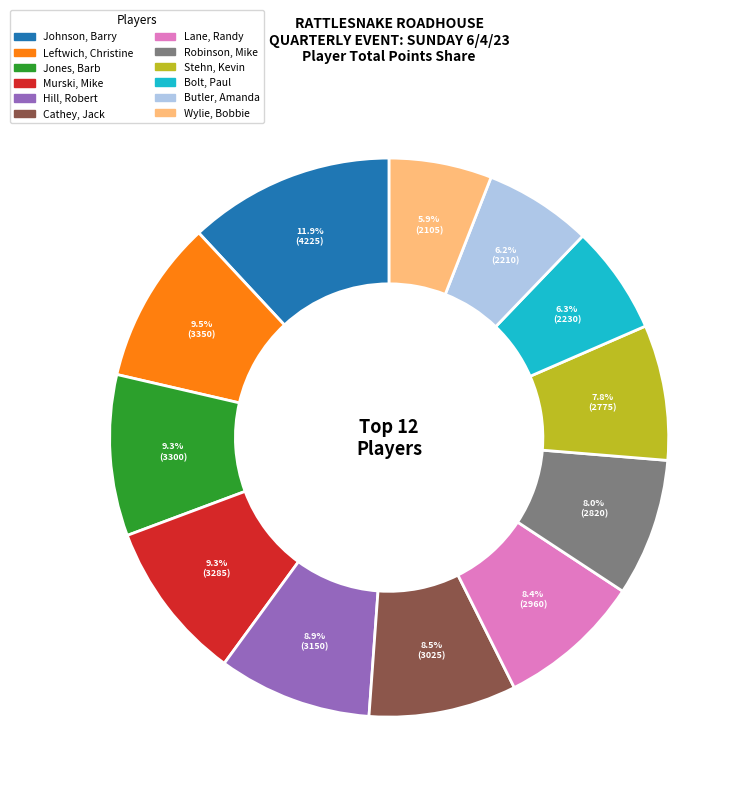

To the nearest percent, what is the difference between the largest and smallest slice percentages?

6%